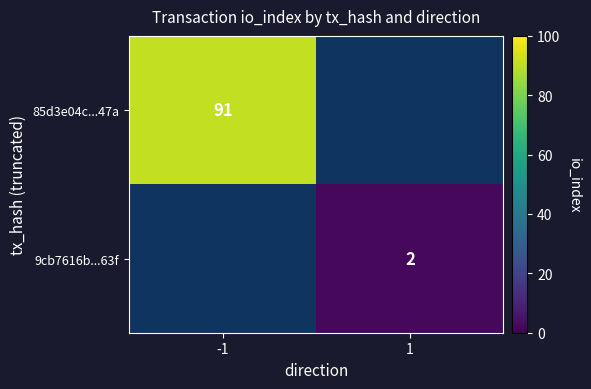

True or false: 85d3e04c...47a has a value of 122 at -1.

False